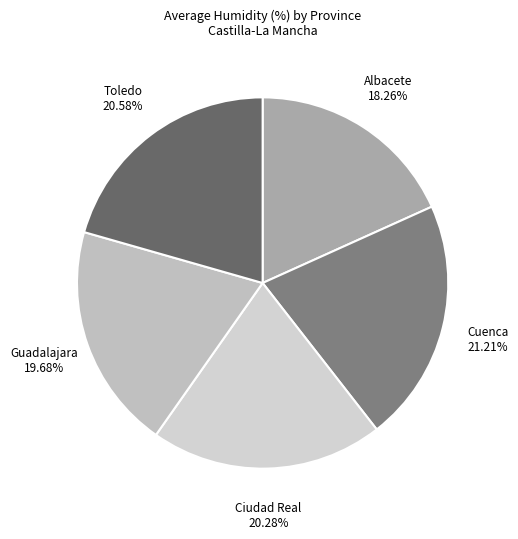

How many segments does this pie chart have?

5